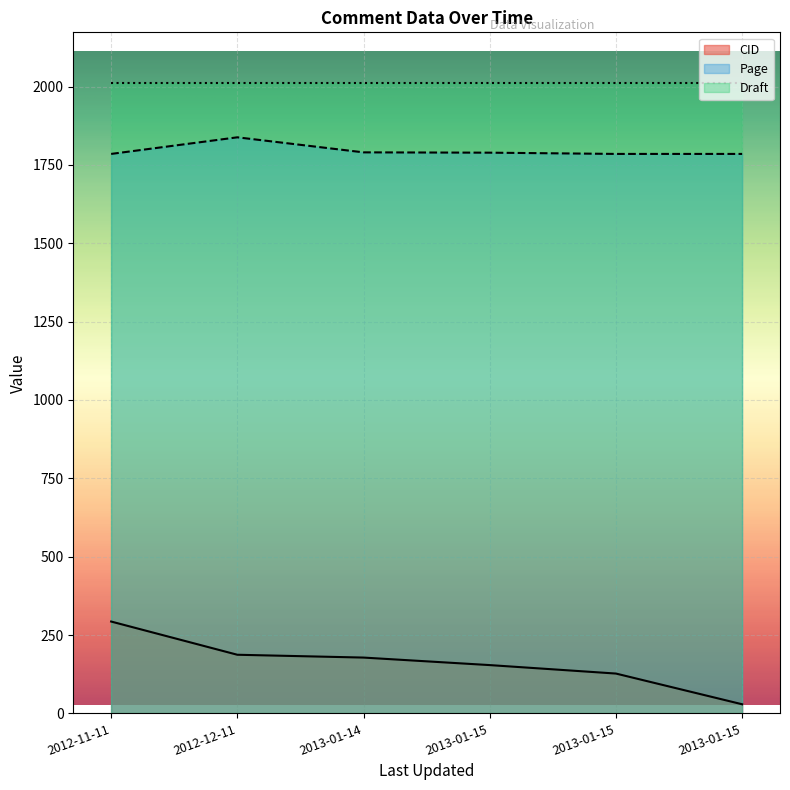

How many lines are shown in the chart?

3